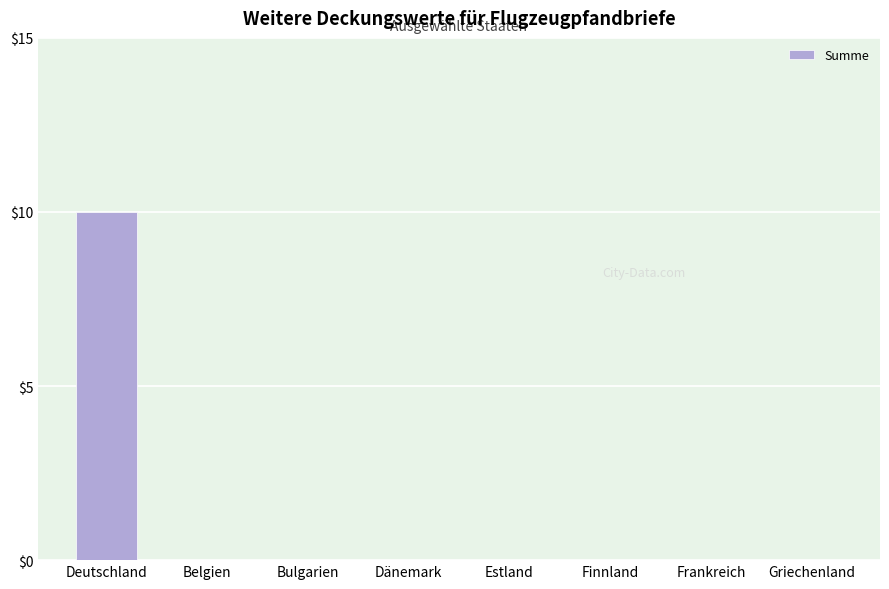

Which category has the highest value across all series?

Deutschland